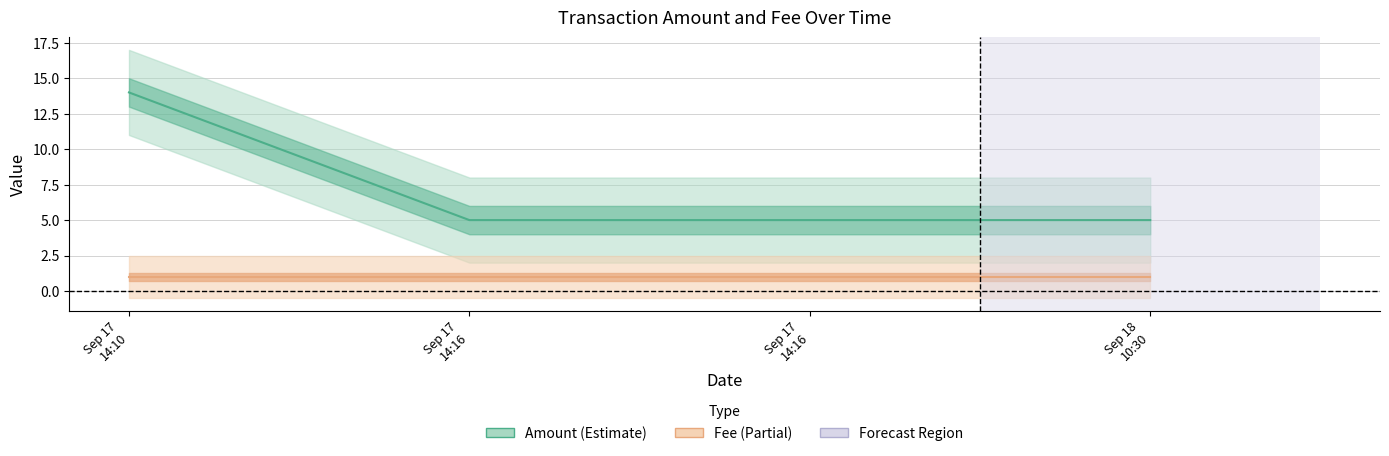

The value of Fee (line) at Sep 17
14:16 is 1. True or false?

True